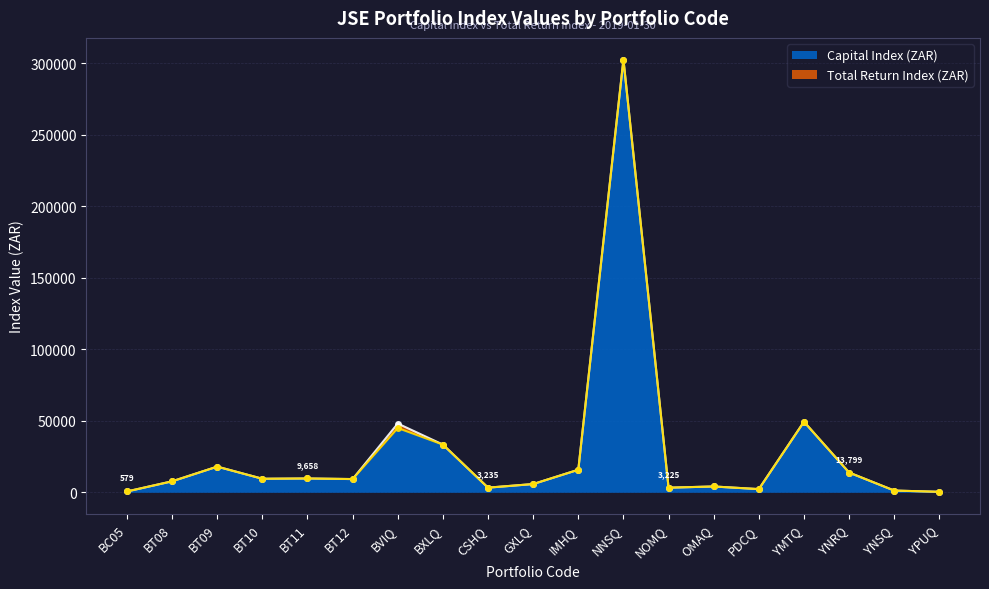

True or false: Total Return Index (ZAR) has more than 1 interior local peaks.

True